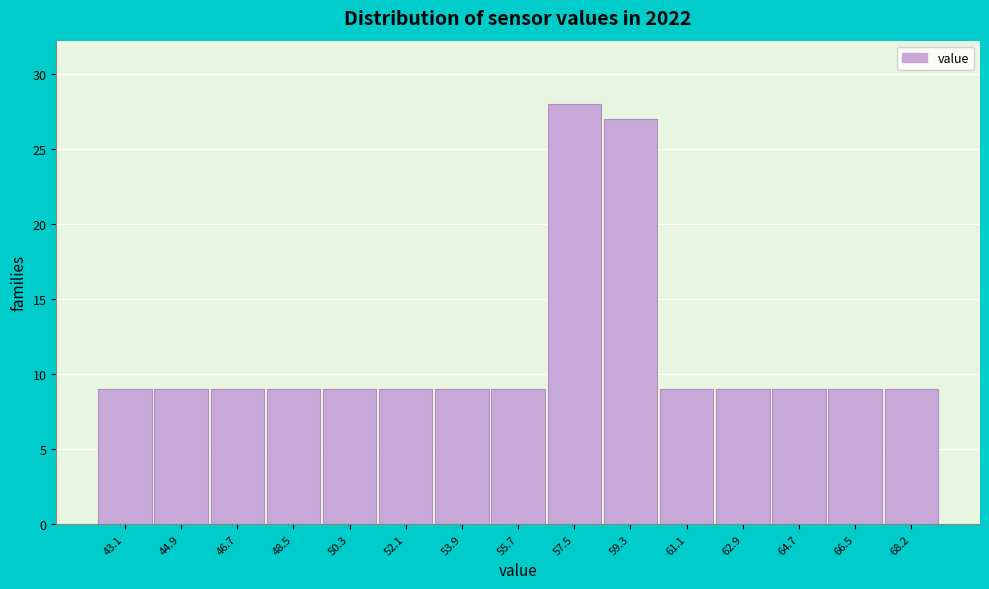

Reading left to right, list all the values displayed in this chart.

43.1=9	44.9=9	46.7=9	48.5=9	50.3=9	52.1=9	53.9=9	55.7=9	57.5=28	59.3=27	61.1=9	62.9=9	64.7=9	66.5=9	68.2=9